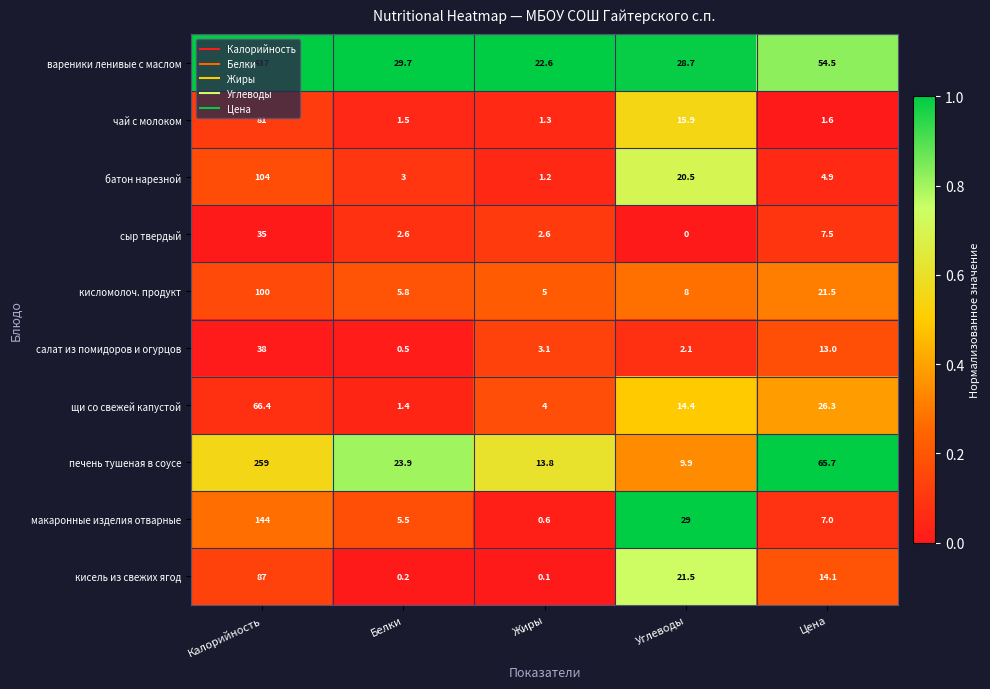

What is the difference between the кисель из свежих ягод values at Жиры and Углеводы?

21.4